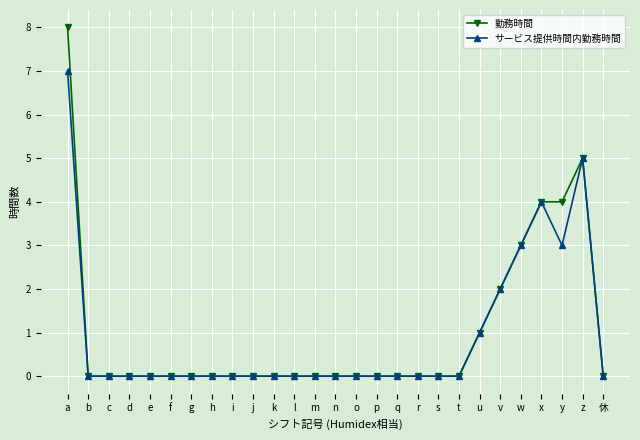

At which category is the sum across all series the highest?

a